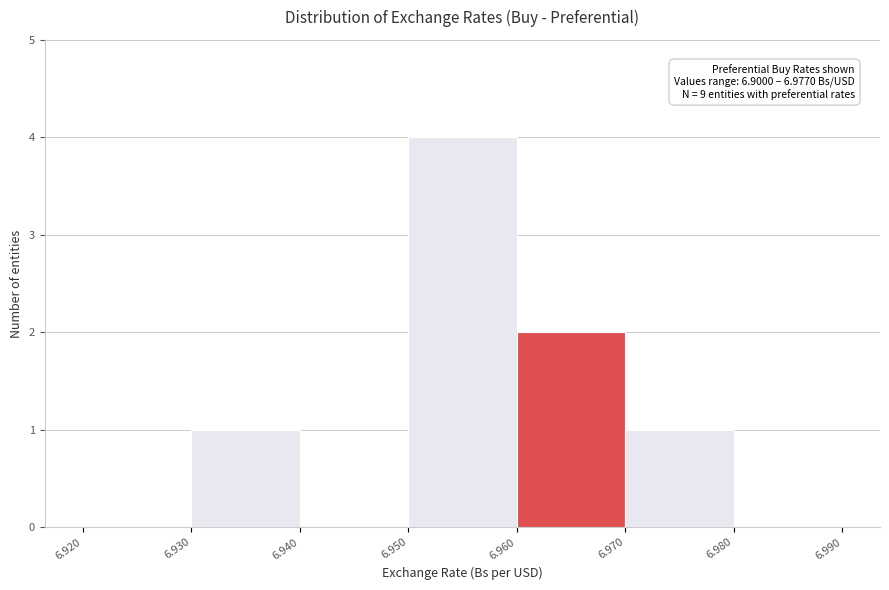

Which range on the x-axis has the tallest bar?

6.950 to 6.960